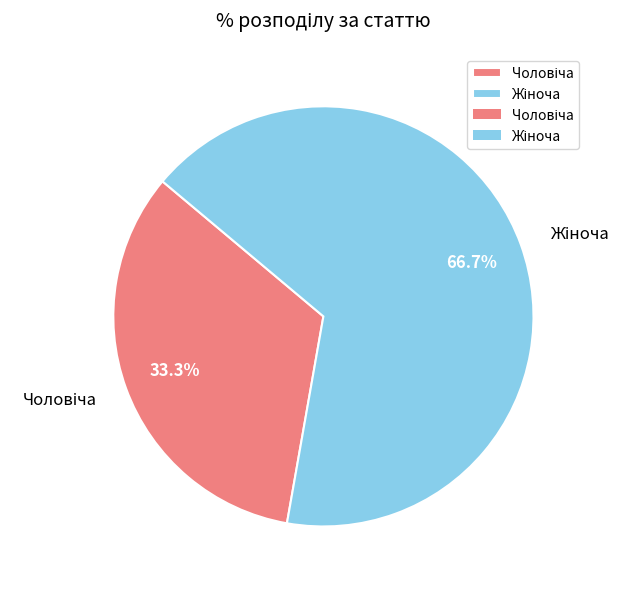

Is there a majority slice in this chart?

Yes